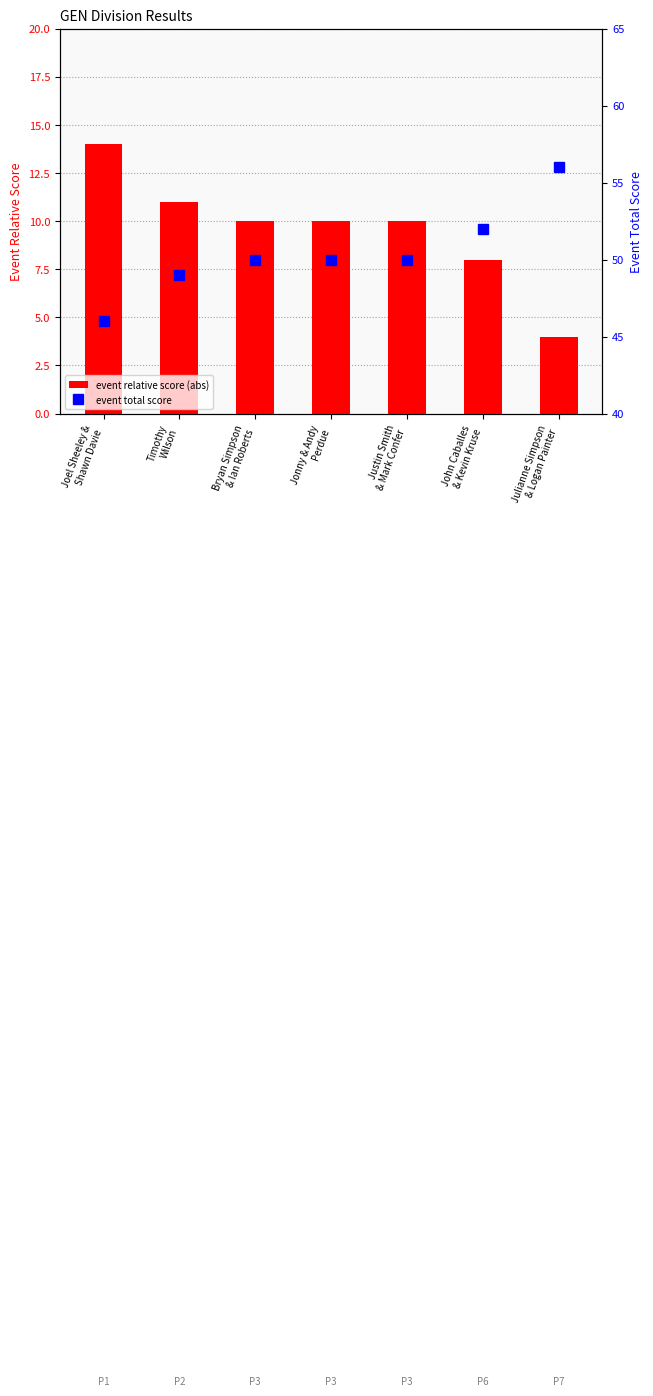

How many series are shown in this chart?

2